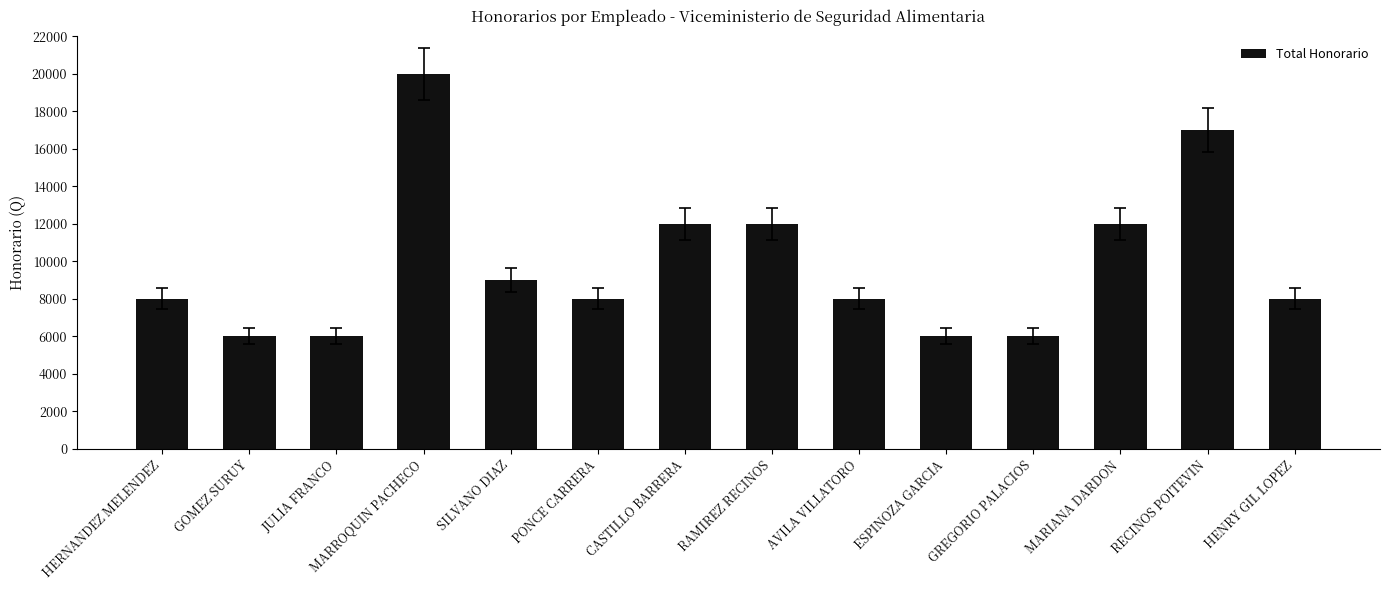

Which has a higher value, GOMEZ SURUY or SILVANO DIAZ?

SILVANO DIAZ